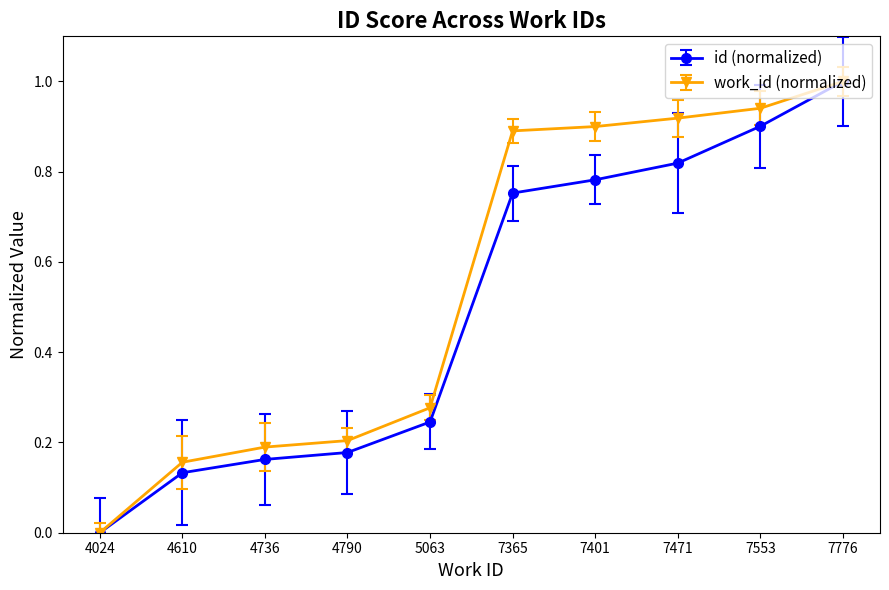

What is the total value across all series at 7401?

1.7